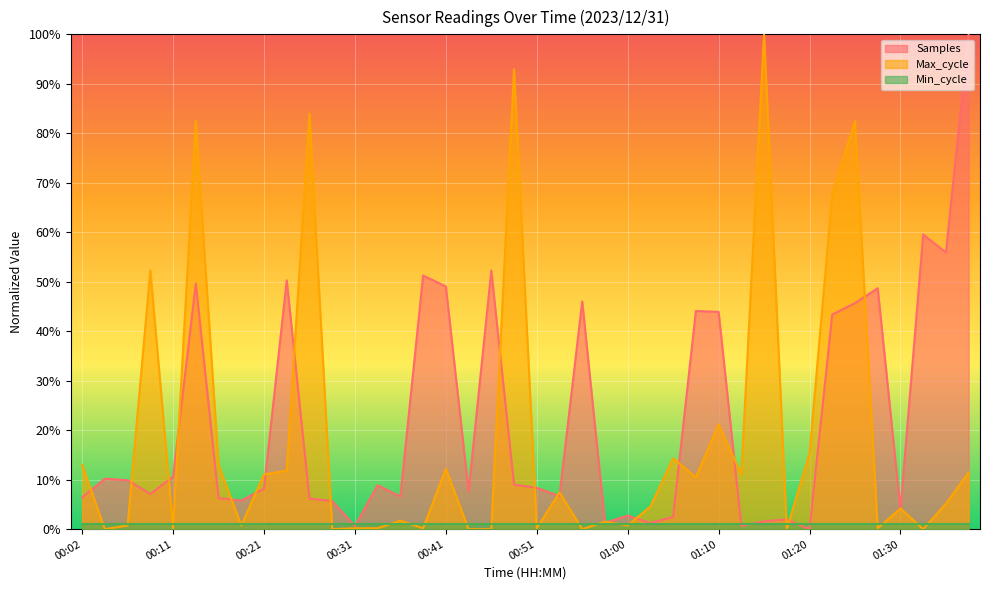

How many lines are shown in the chart?

3